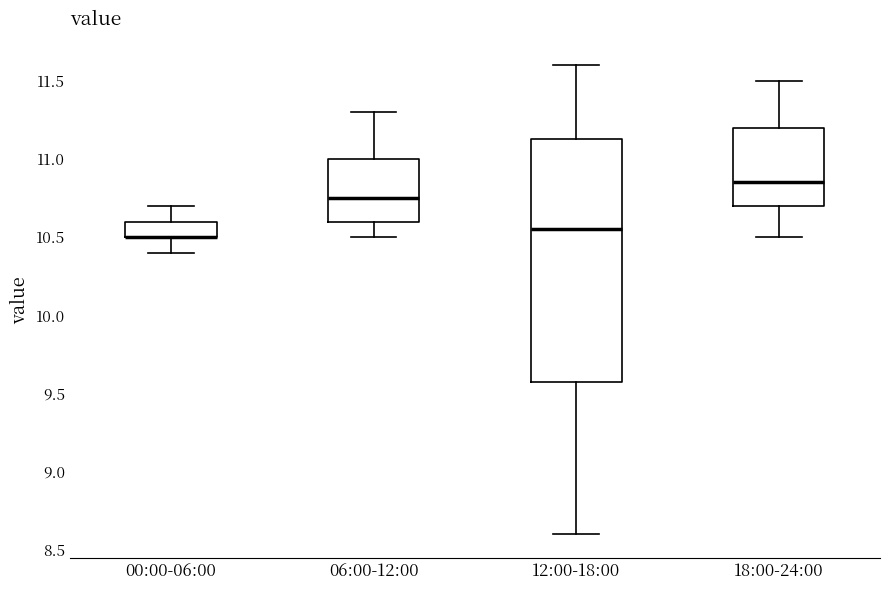

Reading left to right, read every box against the y-axis: the position of its median line, the range the box covers, and the ends of its whiskers. The values are not printed on the chart, so give them approximately, as read against the axis.

00:00-06:00: median 10.50 (drawn on the box's lower edge), box 10.50 to 10.60, whiskers 10.40 to 10.70
06:00-12:00: median 10.75, box 10.60 to 11.00, whiskers 10.50 to 11.30
12:00-18:00: median 10.55, box 9.60 to 11.15, whiskers 8.60 to 11.60
18:00-24:00: median 10.85, box 10.70 to 11.20, whiskers 10.50 to 11.50